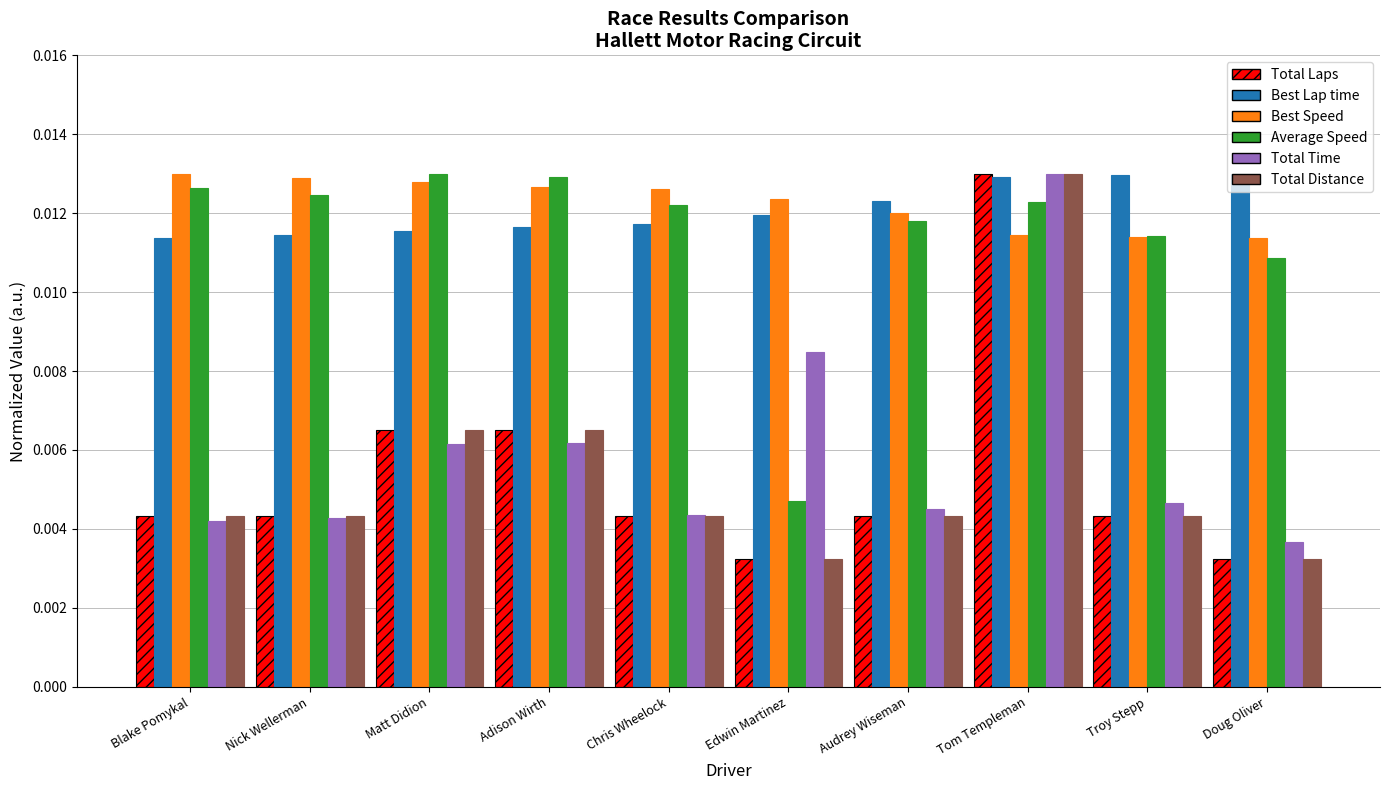

How many bars are there in each group?

6